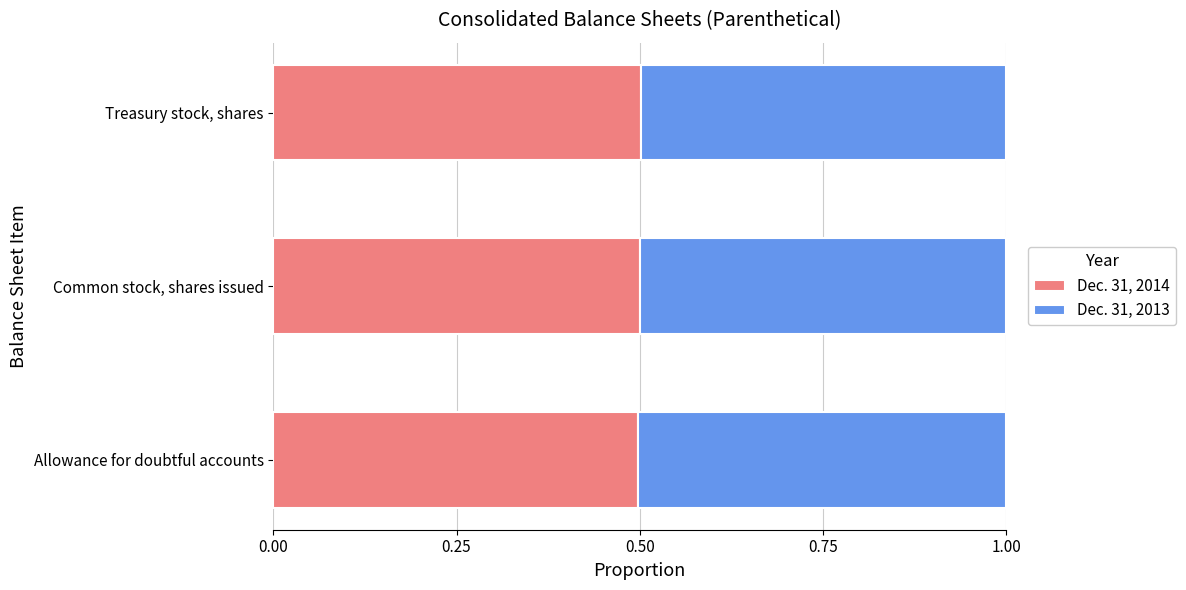

True or false: Dec. 31, 2014 has a value of 0.8 at Treasury stock, shares.

False